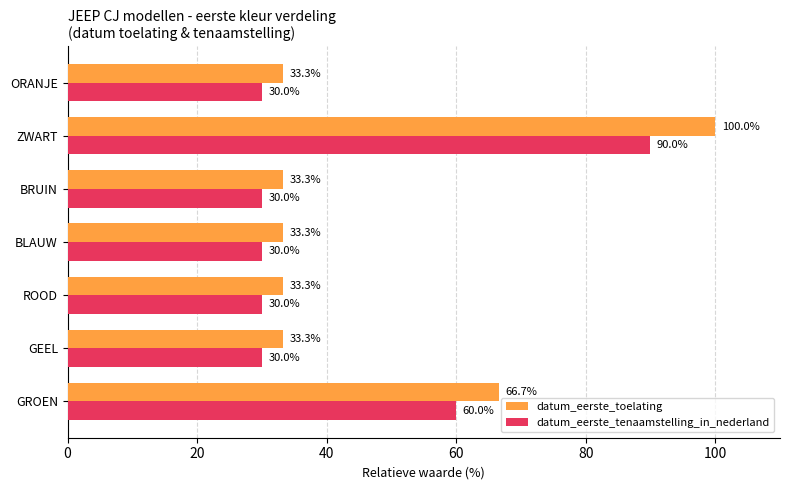

At which category is the sum across all series the highest?

ZWART